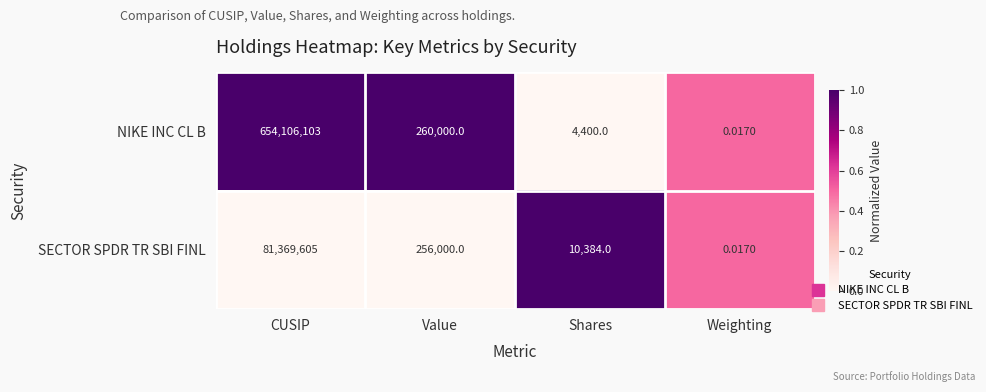

At which category is the sum across all series the highest?

CUSIP